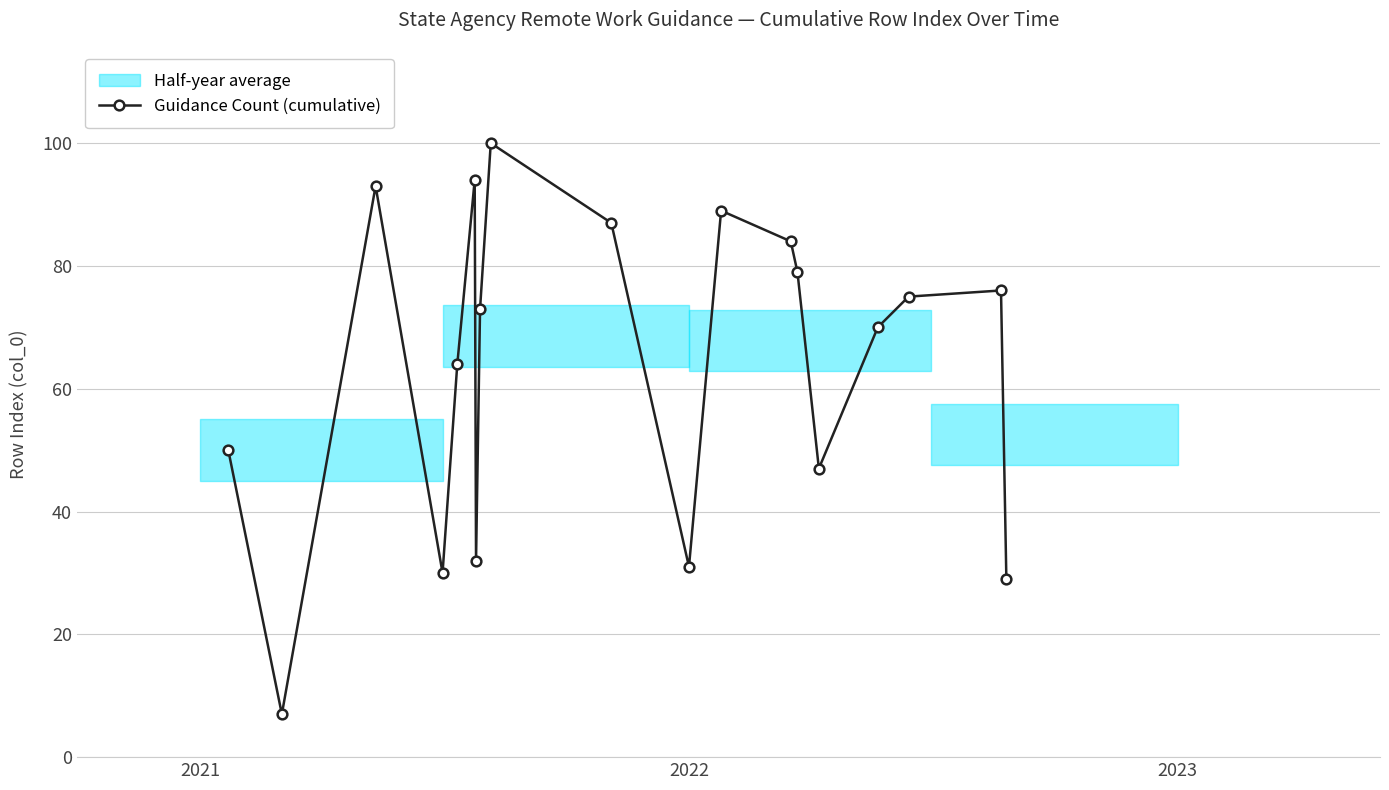

What is the highest value of the Guidance Count (cumulative) series?

100